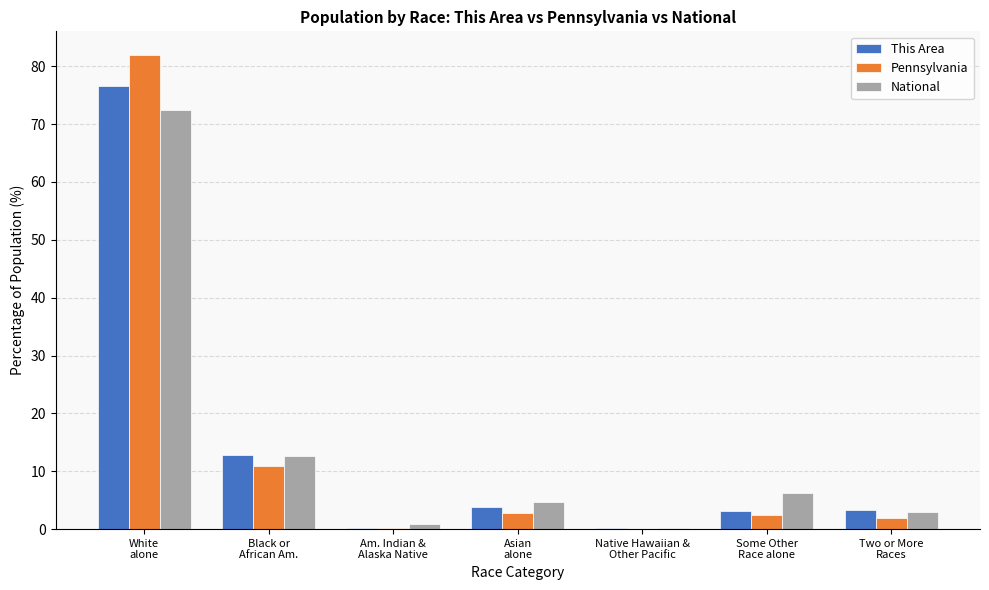

What is the spread (max minus min) of values at Am. Indian &
Alaska Native?

0.7